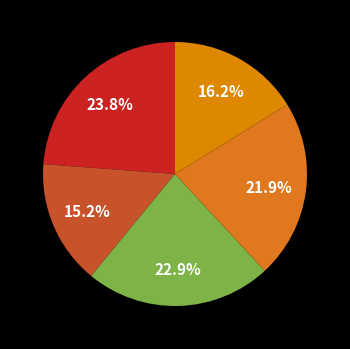

How many slices are in this pie chart?

5